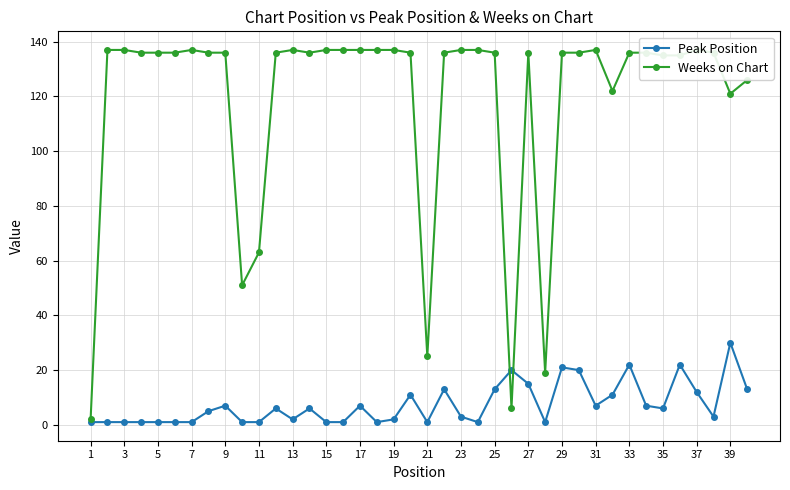

True or false: Peak Position has more than 1 interior local peaks.

True